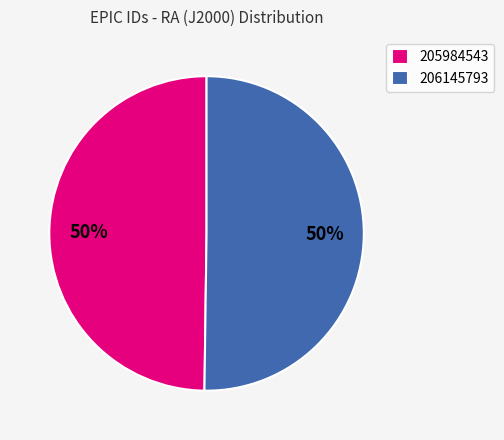

Combined, do 206145793 and 205984543 account for over 50%?

Yes